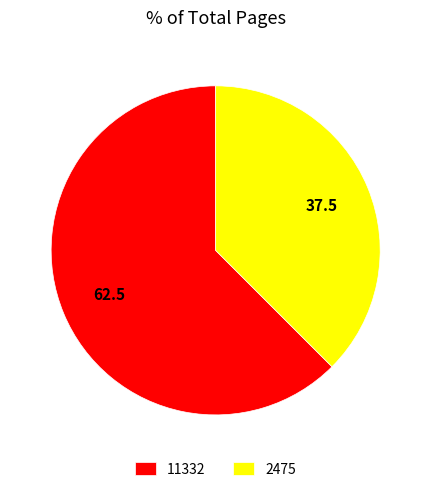

Does any single category account for the majority?

Yes